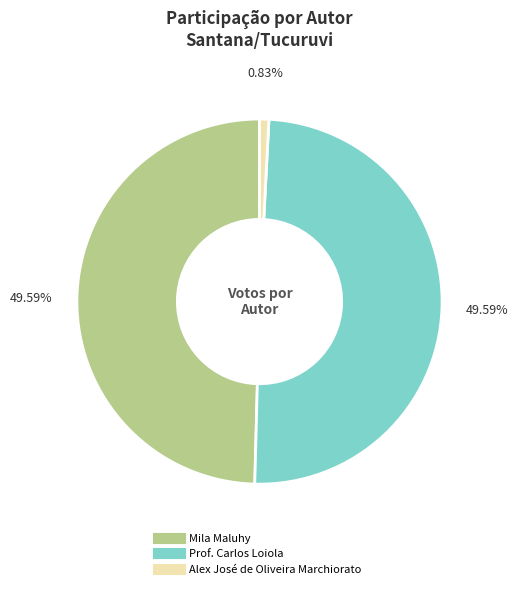

Count the number of slices in the pie.

3